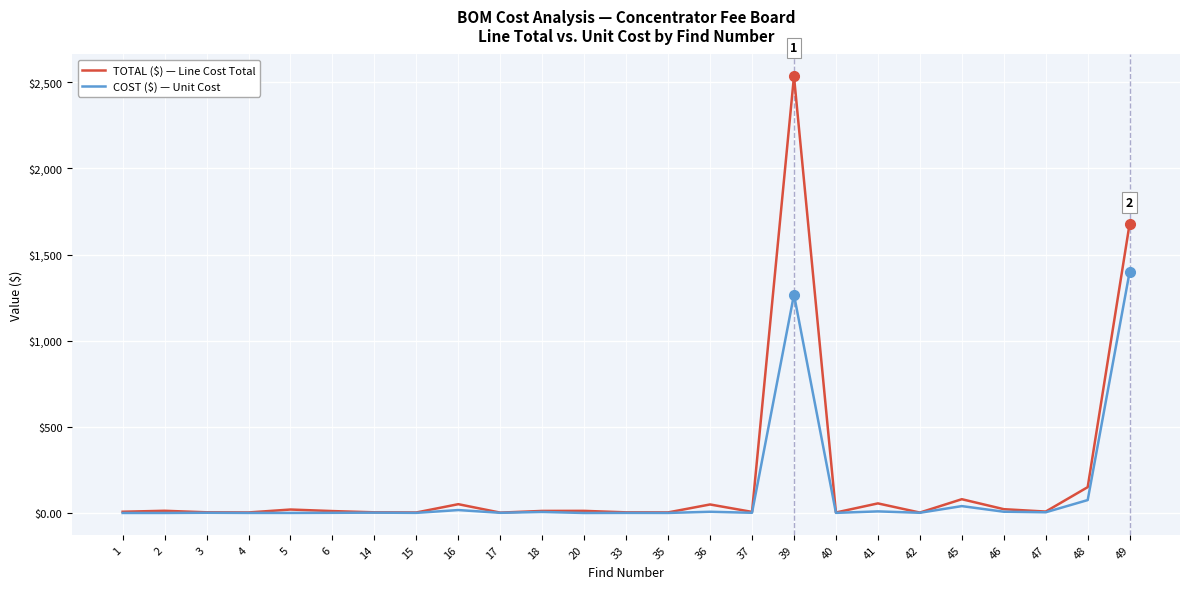

At which category is the sum across all series the highest?

39